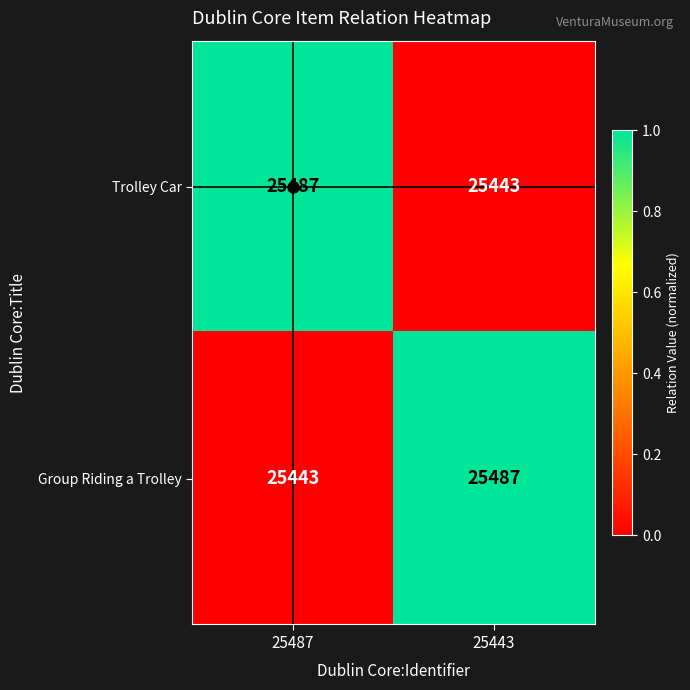

Rank the series at 25443 from highest to lowest value.

Group Riding a Trolley, Trolley Car